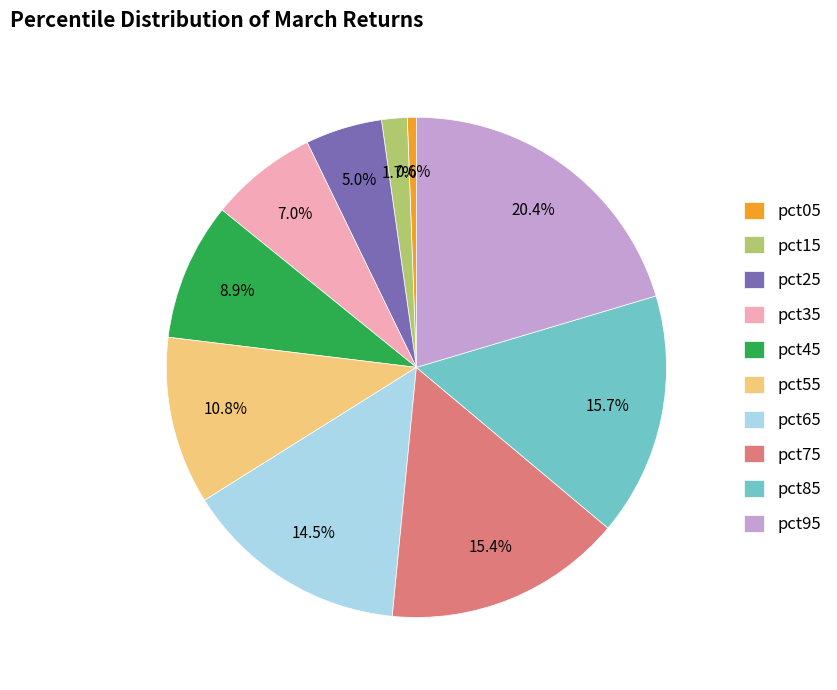

How much of the chart is everything except pct75?

84.6%